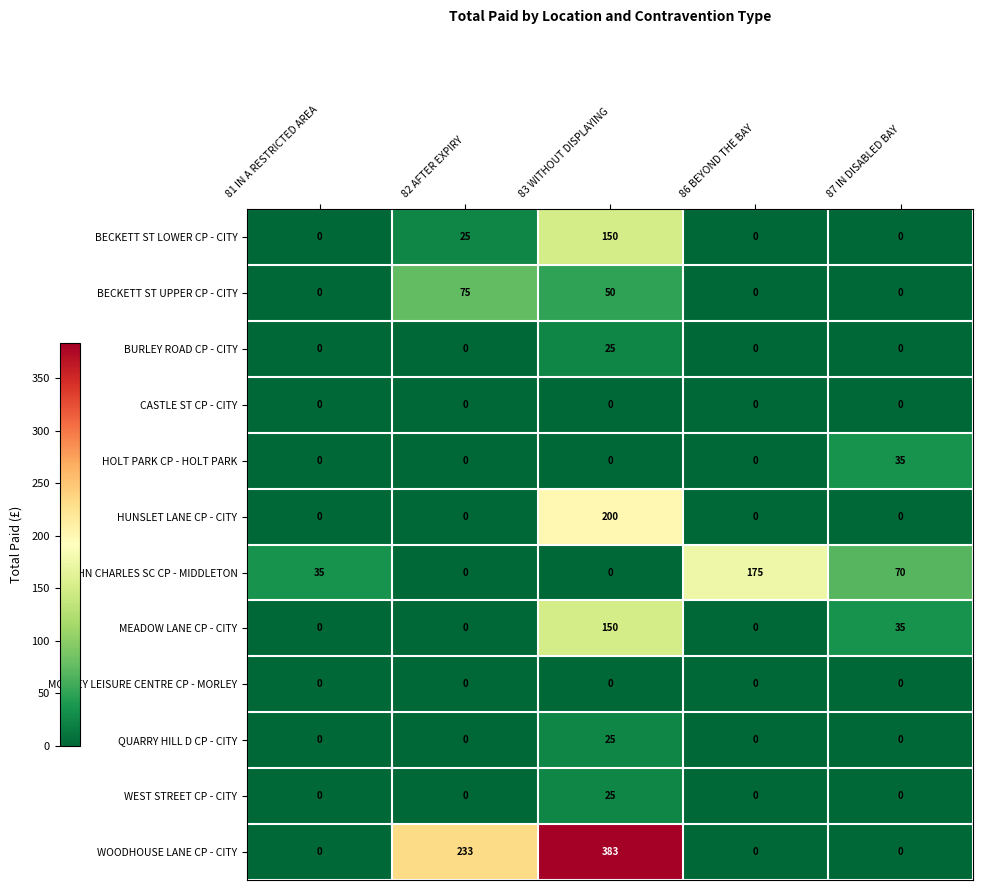

What is the difference between the maximum and minimum values in the WEST STREET CP - CITY series?

25